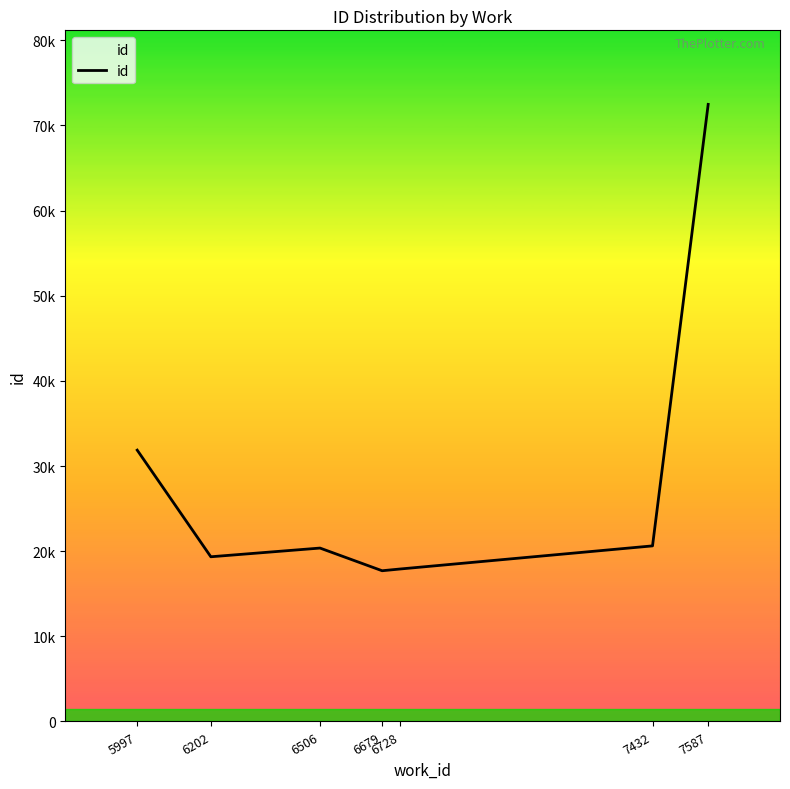

Reading left to right, what are all the values shown in this chart?

31869	19344	20366	17703	17903	20623	72478